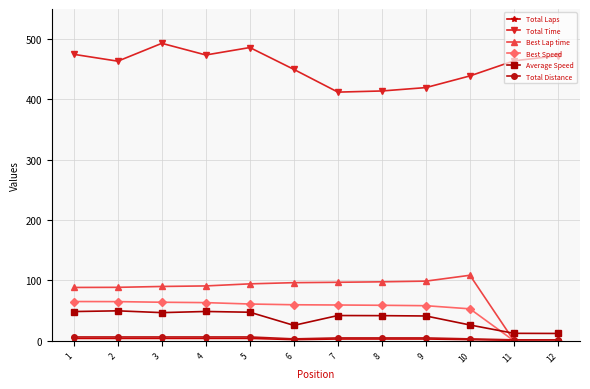

How many times do Average Speed and Best Speed cross each other?

1